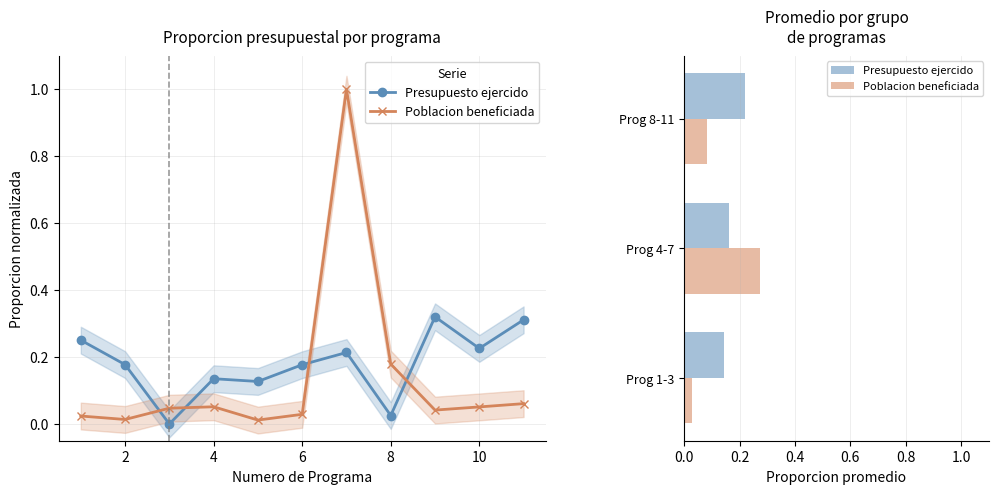

List the series in order of their peak value, highest first.

Poblacion beneficiada, Presupuesto ejercido